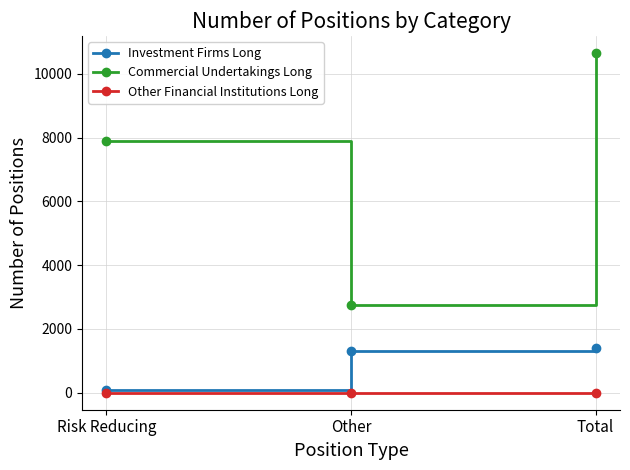

What value does the Commercial Undertakings Long series have at Total, to the nearest 10?

10660